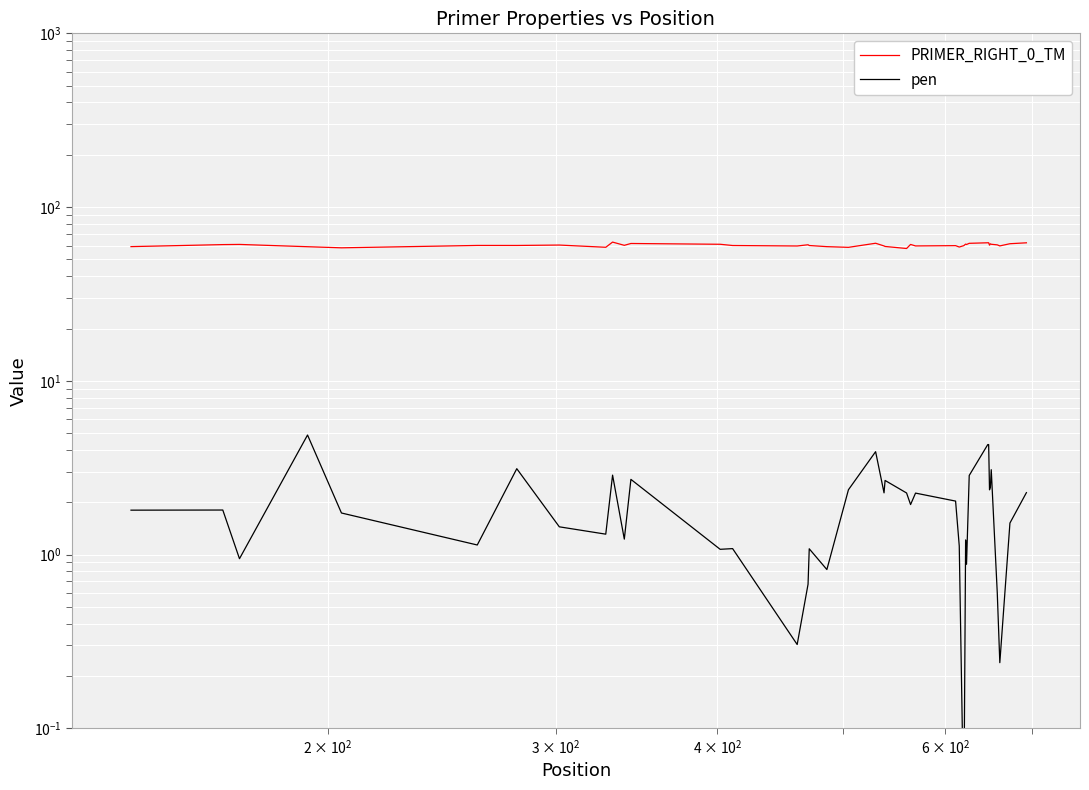

How many lines are shown in the chart?

2